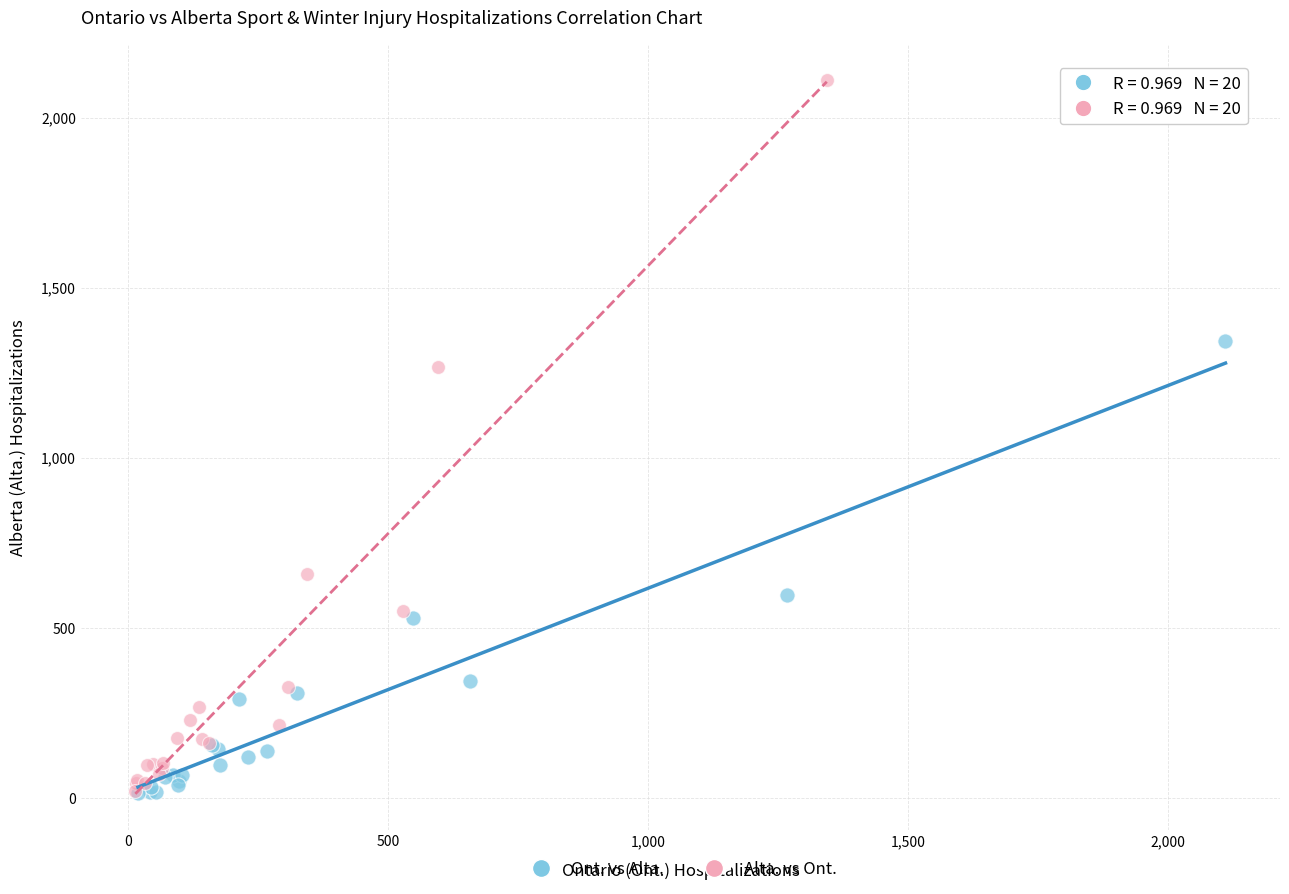

What are all the series names shown in the legend?

Ont. vs Alta., Alta. vs Ont.